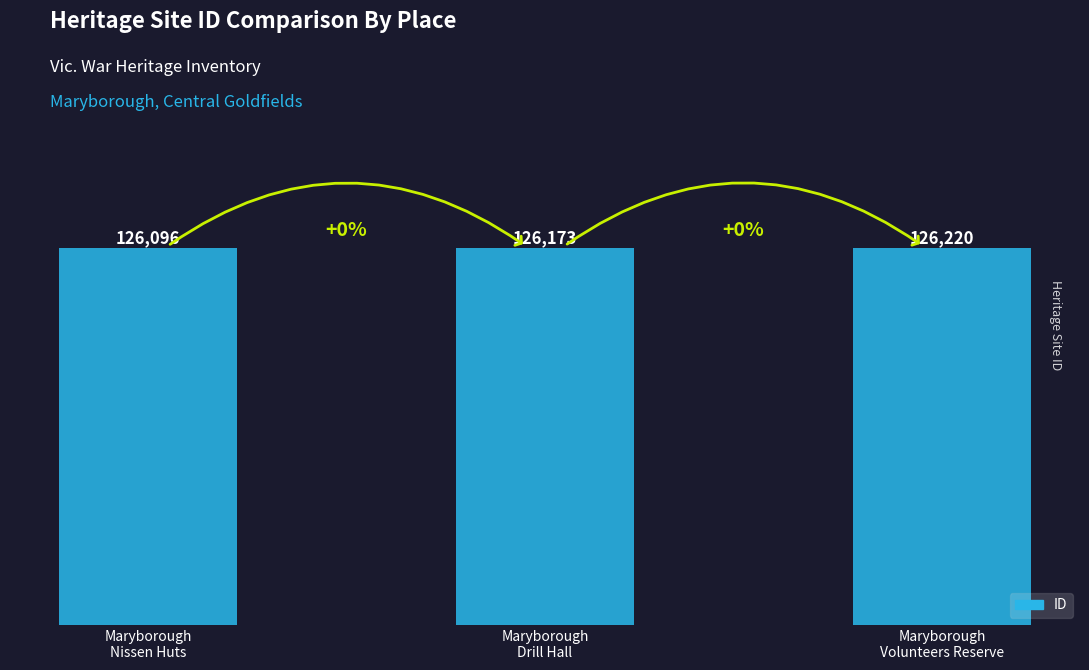

Read the value at Maryborough
Volunteers Reserve, to the nearest 5.

126220